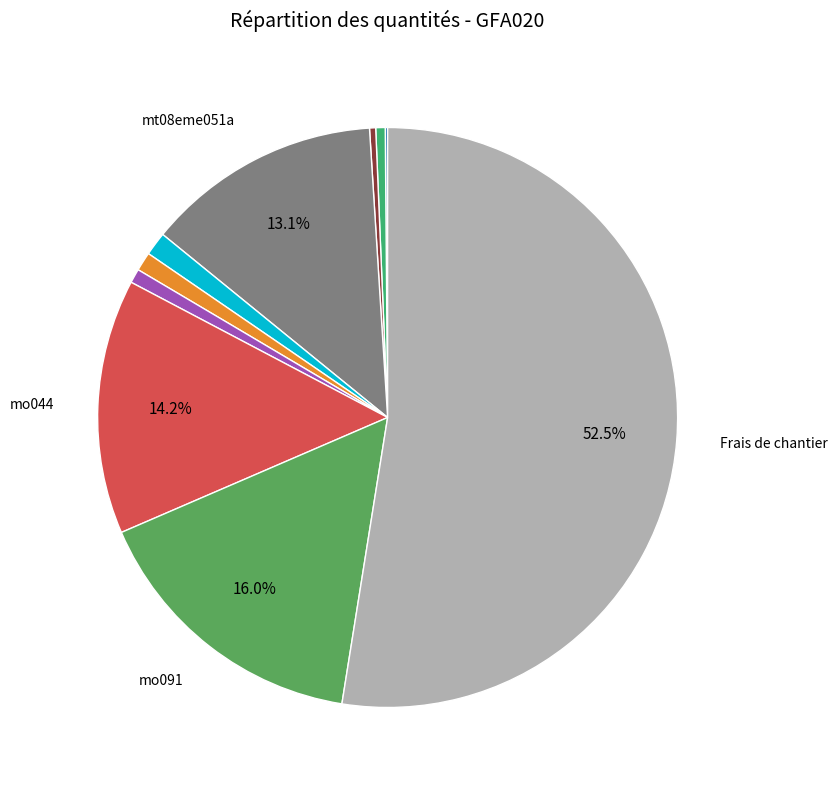

Which slice represents more than half of the pie?

Frais de chantier